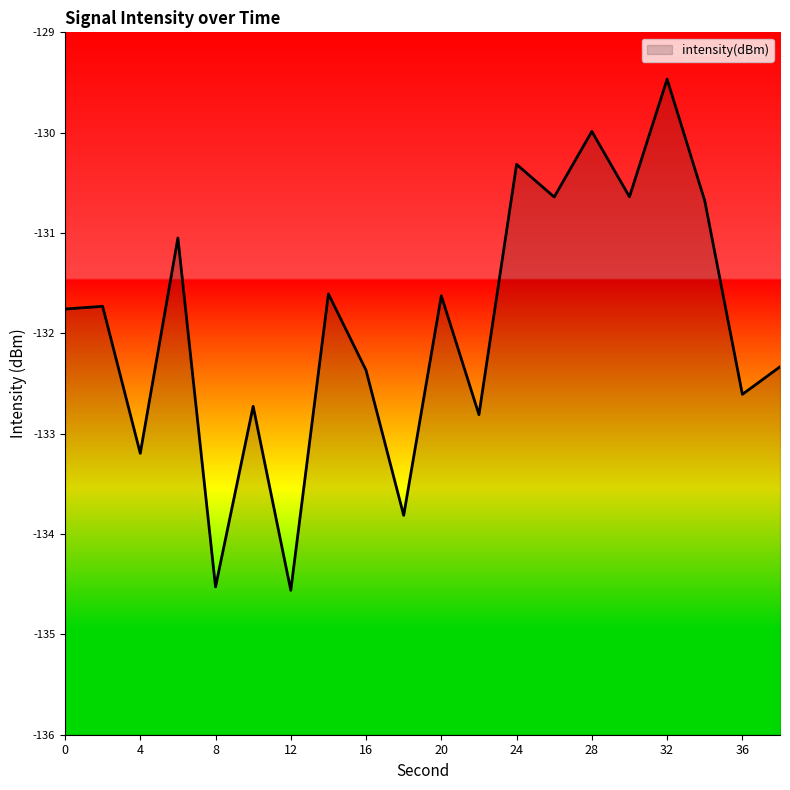

What is the sum of the values at 6 and 12?

-265.6